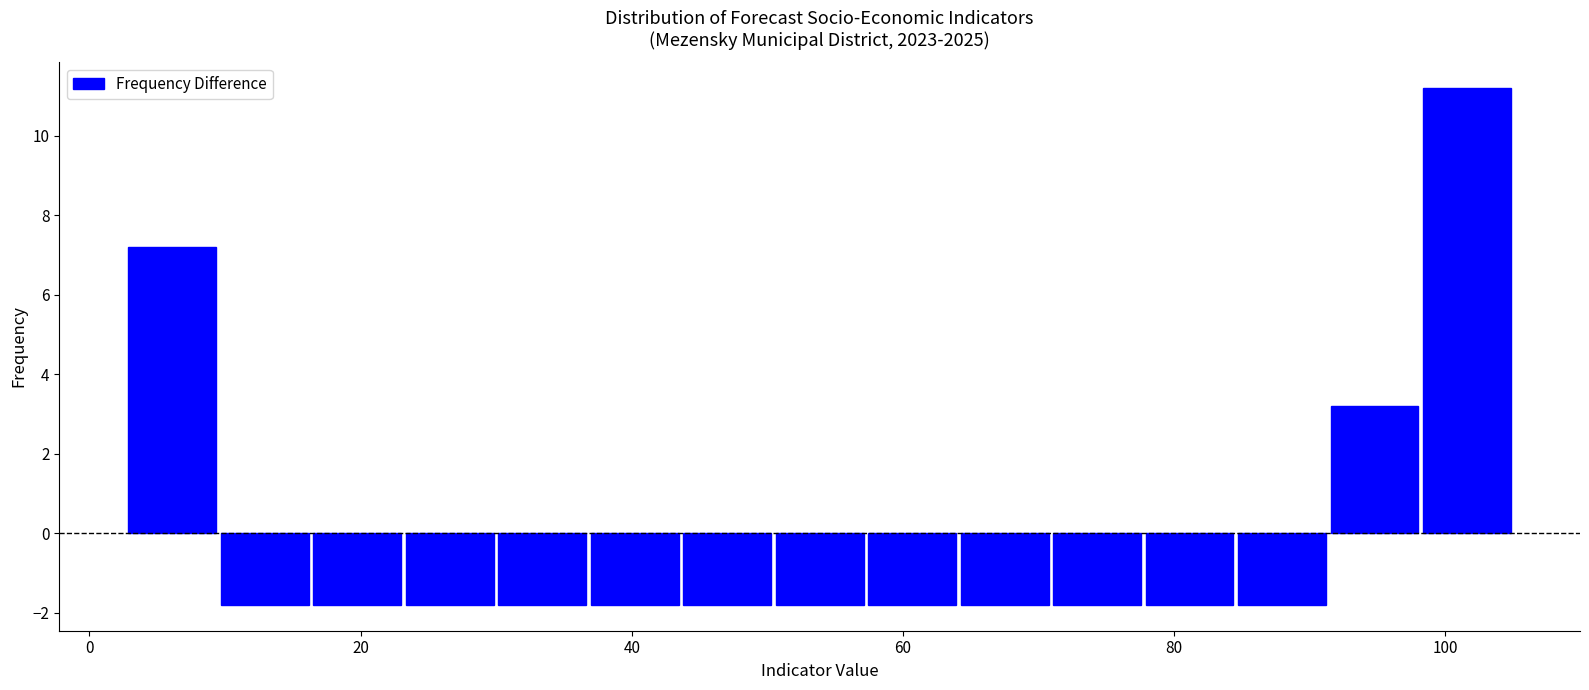

Around what value on the x-axis is the tallest bar? Give the approximate position of its centre, as read against the axis.

102